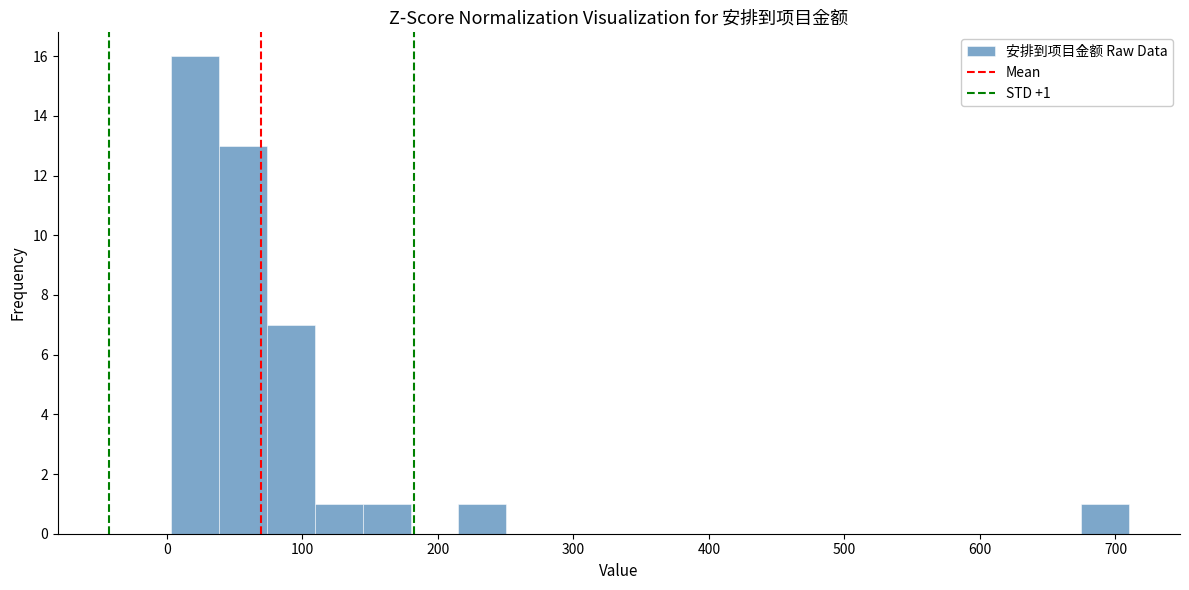

Around what value on the x-axis is the tallest bar? Give the approximate position of its centre, as read against the axis.

20